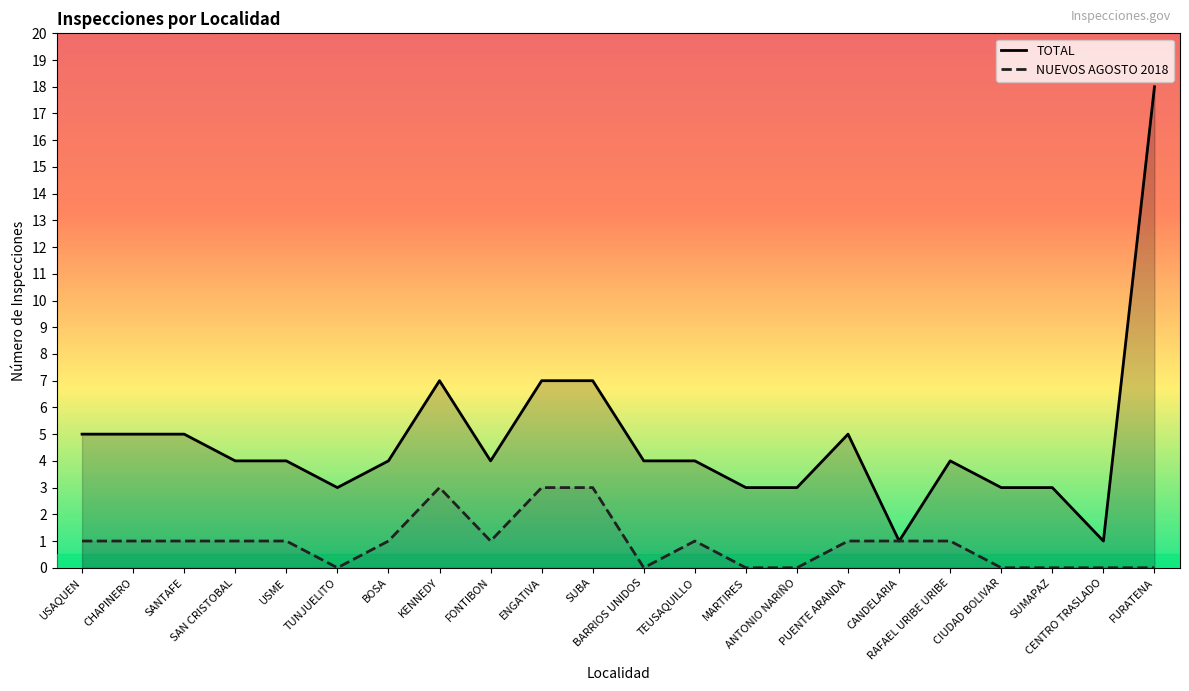

True or false: NUEVOS AGOSTO 2018 and TOTAL cross at least once.

False